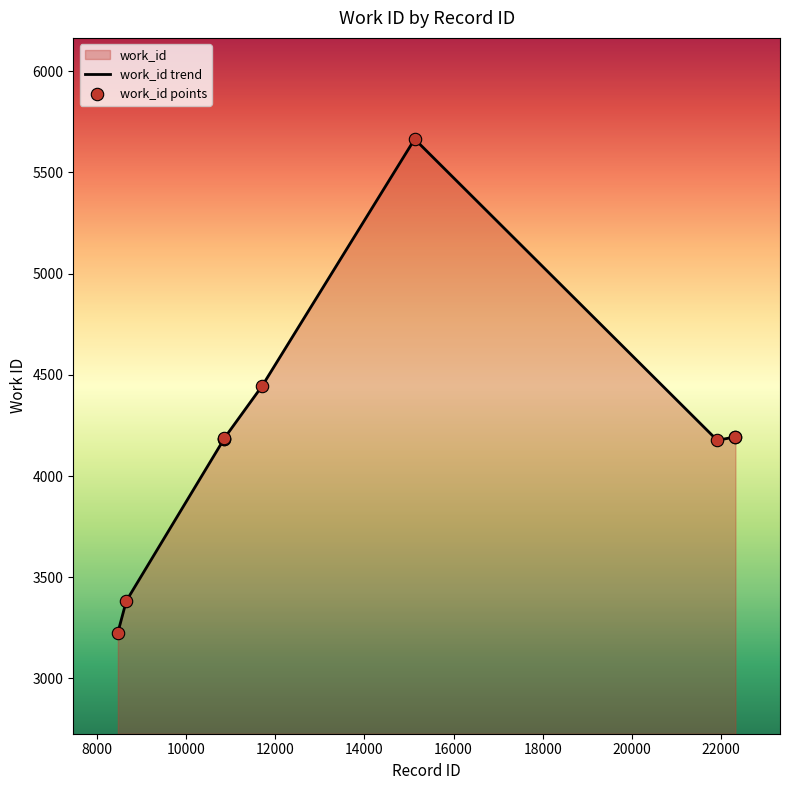

Which has a higher value, 22313 or 10856?

22313